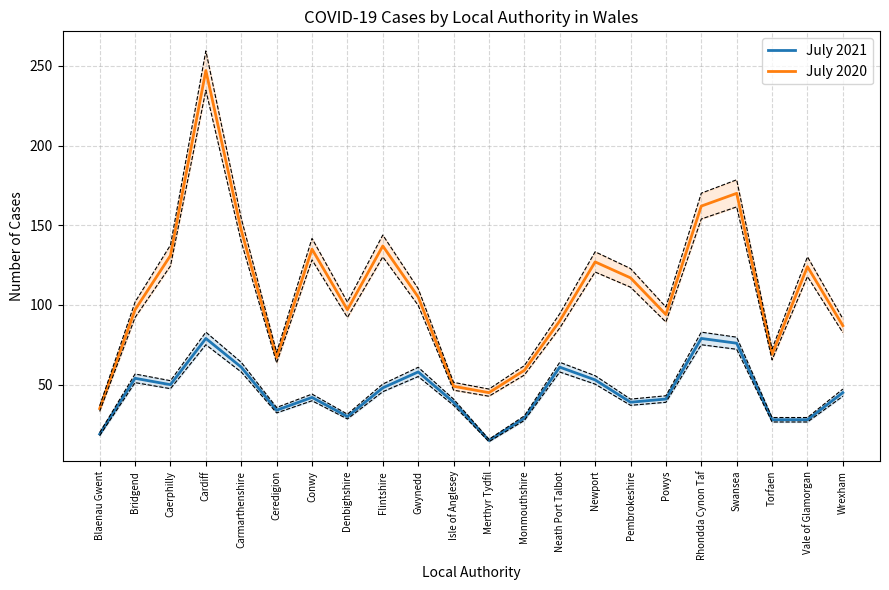

Where is July 2021 nearest to the value 47?

Flintshire